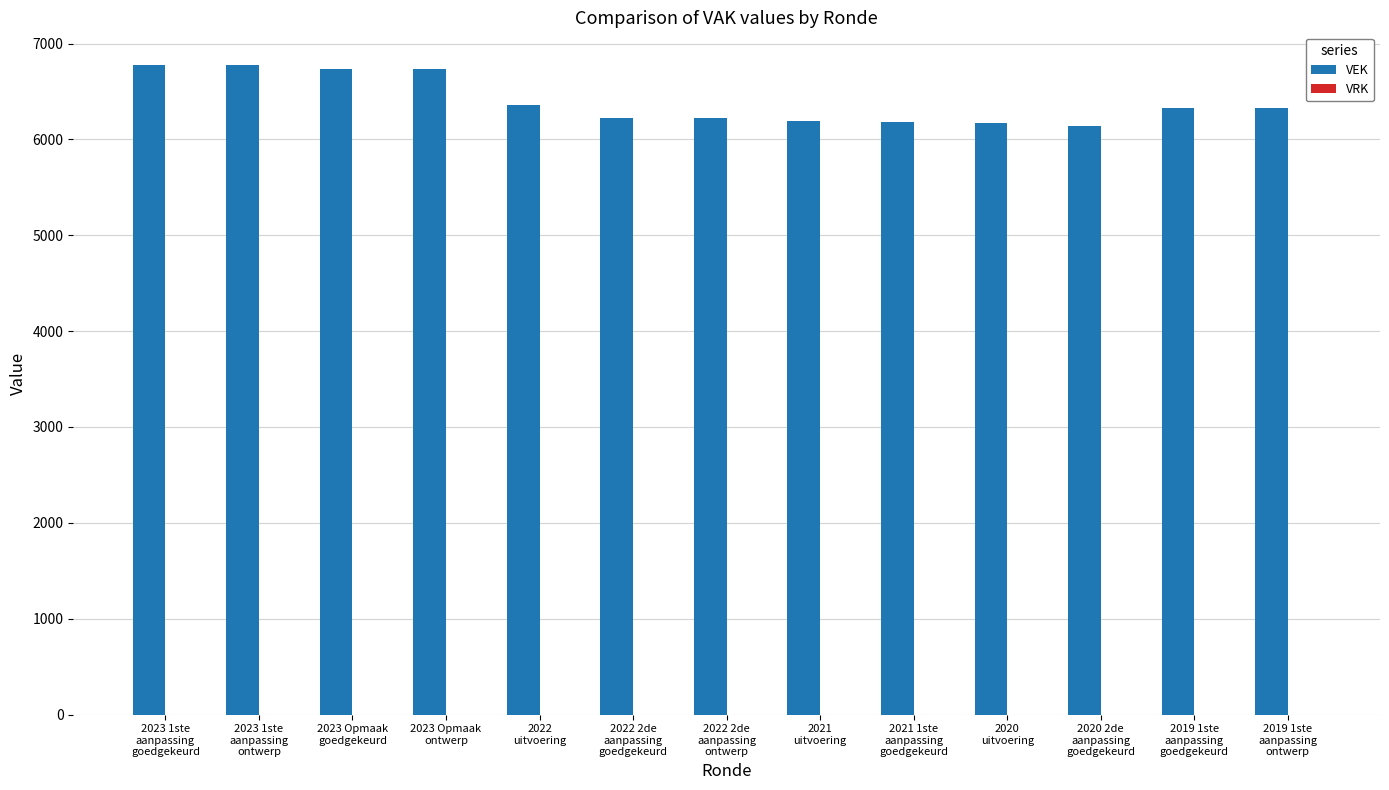

What is the smallest value displayed?

6136